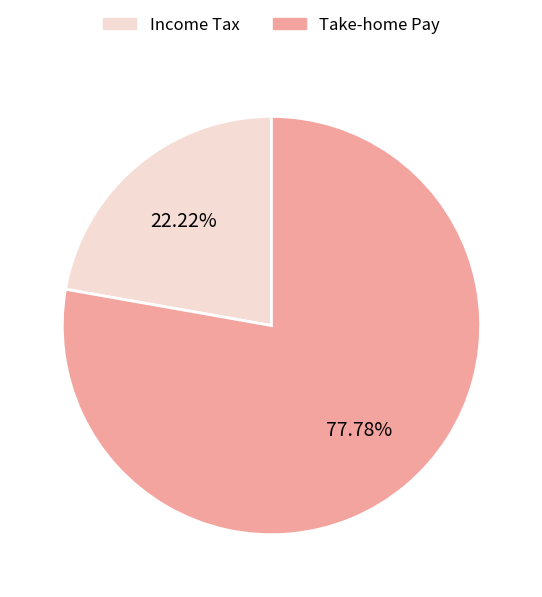

Is there a majority slice in this chart?

Yes